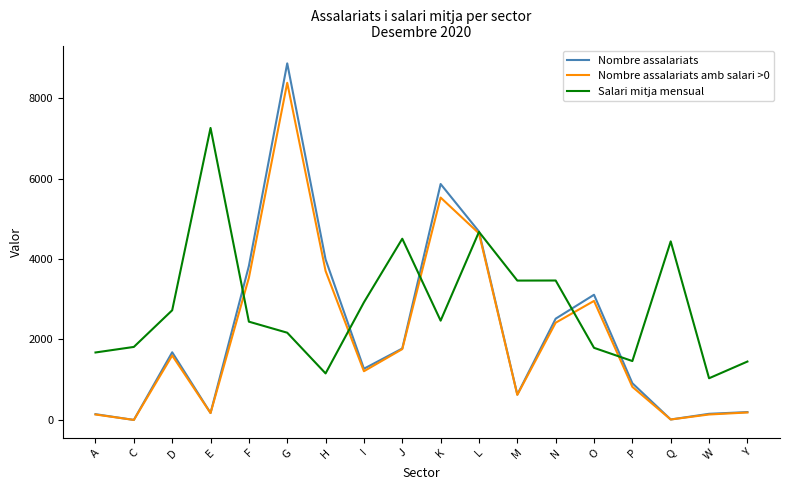

Where is Nombre assalariats amb salari >0 nearest to the value 4189?

L